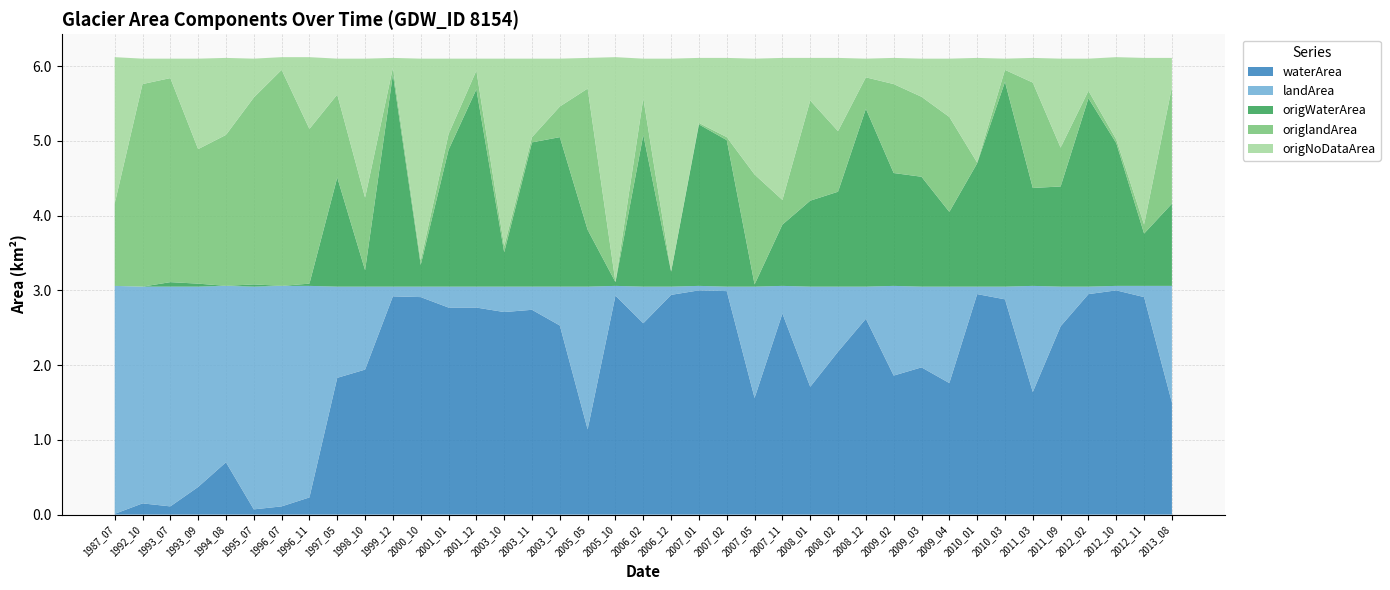

Reading left to right, what are all the values shown in this chart?

waterArea: 0.0	0.1	0.1	0.4	0.7	0.1	0.1	0.2	1.8	1.9	2.9	2.9	2.8	2.8	2.7	2.7	2.5	1.1	2.9	2.6	2.9	3.0	3.0	1.6	2.7	1.7	2.2	2.6	1.9	2.0	1.8	3.0	2.9	1.6	2.5	3.0	3.0	2.9	1.5
landArea: 3.0	2.9	2.9	2.7	2.4	3.0	3.0	2.8	1.2	1.1	0.1	0.1	0.3	0.3	0.3	0.3	0.5	1.9	0.1	0.5	0.1	0.1	0.1	1.5	0.4	1.3	0.9	0.4	1.2	1.1	1.3	0.1	0.2	1.4	0.5	0.1	0.1	0.1	1.6
origWaterArea: 0.0	0.0	0.1	0.0	0.0	0.0	0.0	0.0	1.5	0.2	2.8	0.3	1.8	2.6	0.5	1.9	2.0	0.8	0.1	2.0	0.2	2.2	2.0	0.0	0.8	1.1	1.3	2.4	1.5	1.5	1.0	1.6	2.7	1.3	1.3	2.5	1.9	0.7	1.1
origlandArea: 1.1	2.7	2.7	1.8	2.0	2.5	2.9	2.1	1.1	1.0	0.1	0.1	0.2	0.2	0.1	0.1	0.4	1.9	0.0	0.5	0.0	0.0	0.0	1.5	0.3	1.3	0.8	0.4	1.2	1.1	1.3	0.0	0.2	1.4	0.5	0.1	0.1	0.1	1.6
origNoDataArea: 2.0	0.3	0.3	1.2	1.0	0.5	0.2	1.0	0.5	1.9	0.1	2.7	1.0	0.2	2.5	1.1	0.6	0.4	3.0	0.5	2.9	0.9	1.1	1.6	1.9	0.6	1.0	0.2	0.3	0.5	0.8	1.4	0.1	0.3	1.2	0.4	1.1	2.2	0.4